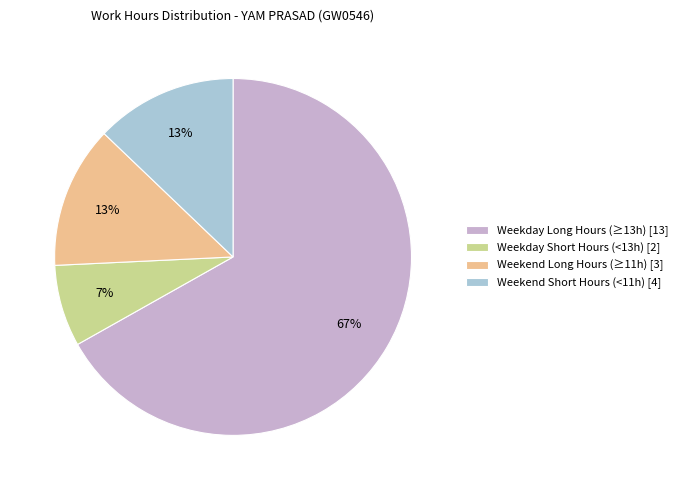

Between Weekend Long Hours (≥11h) [3] and Weekday Long Hours (≥13h) [13], which is larger?

Weekday Long Hours (≥13h) [13]